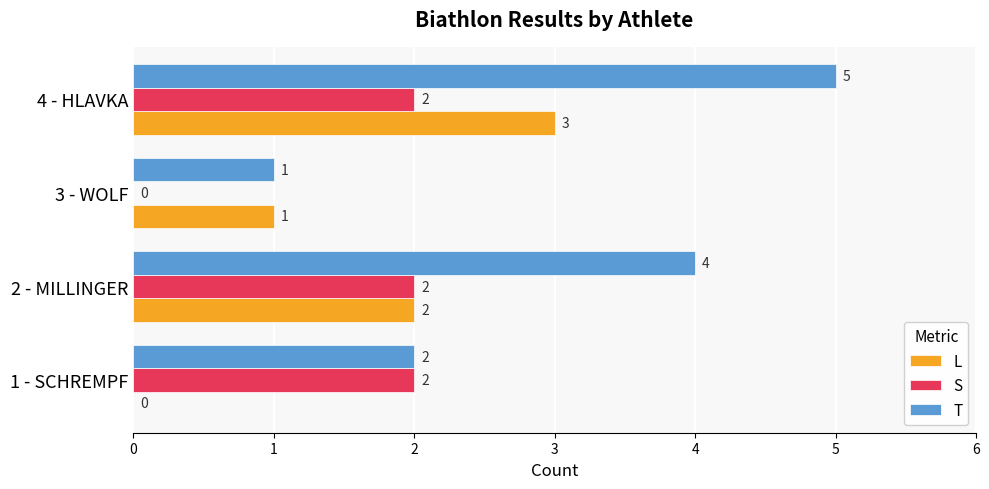

At which label does L reach its peak?

4 - HLAVKA